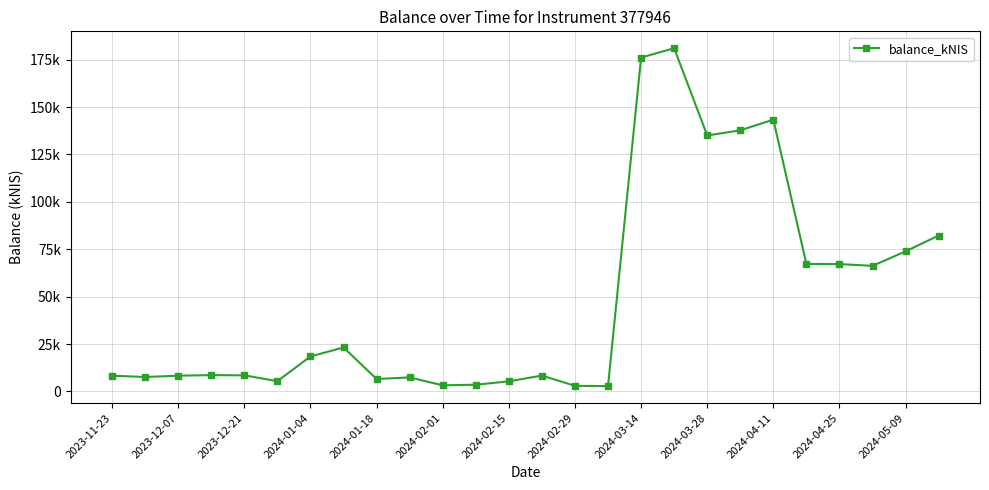

Does the chart have visible grid lines?

Yes